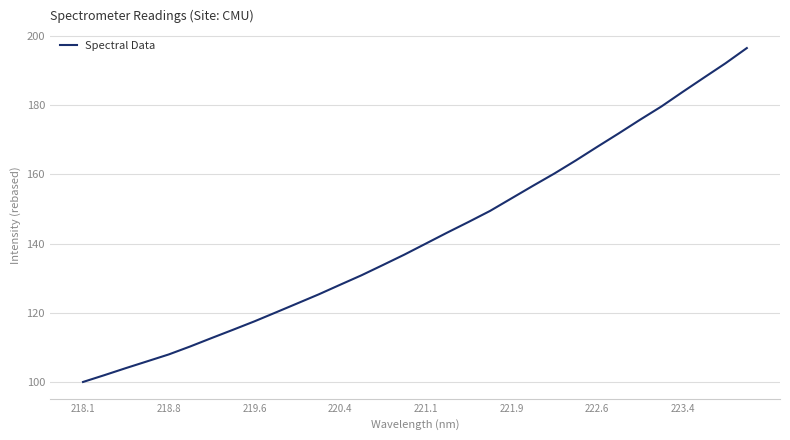

What is the smallest value displayed?

100.0